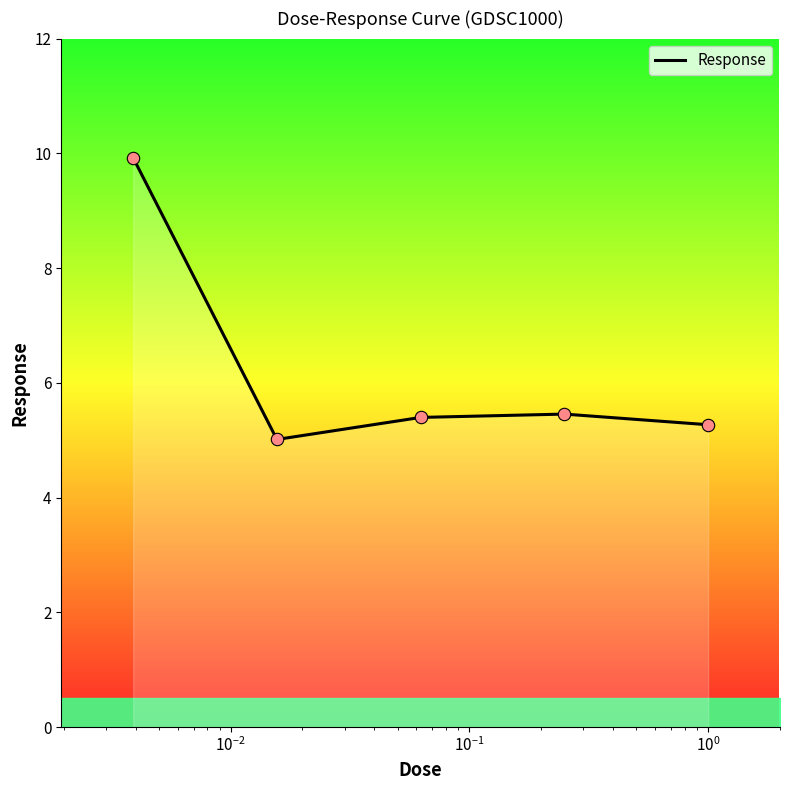

Approximately how many times larger is the value at 0.015625 compared to 1.0?

1.0